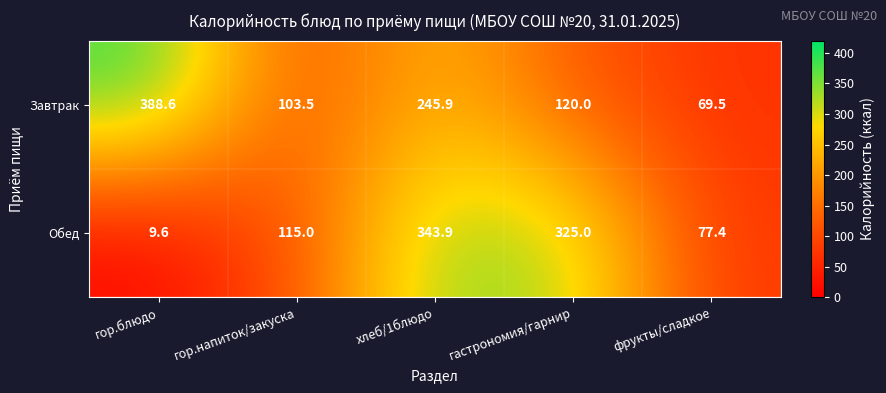

Which series has the widest spread of values?

Обед